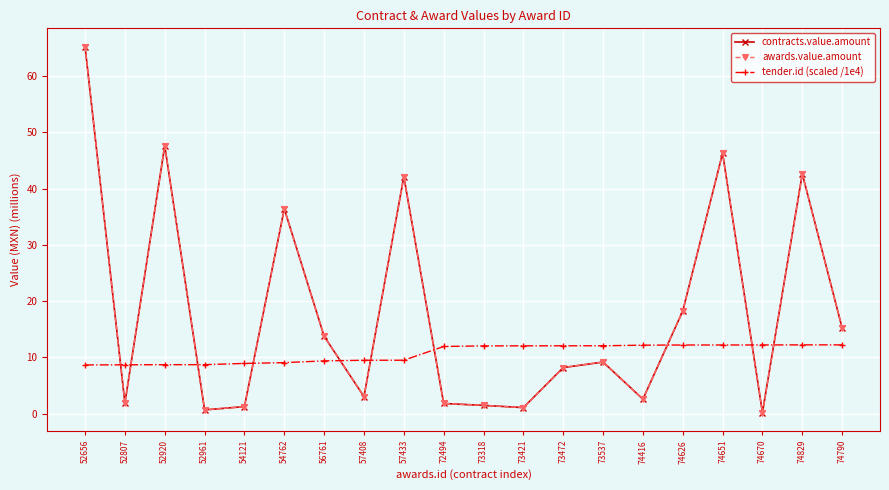

What is the average value of the contracts.value.amount series?

18.0